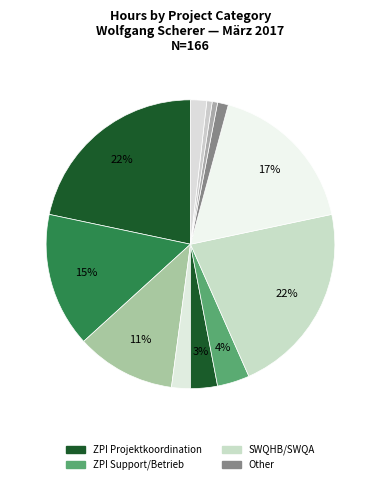

How many slices are in this pie chart?

12